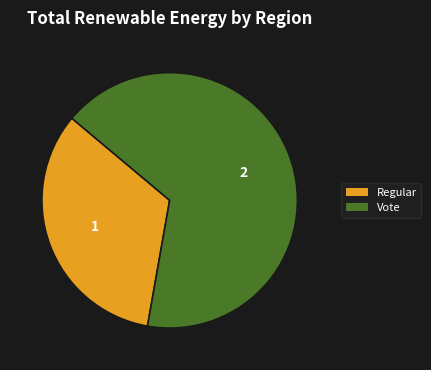

Combined, do Vote and Regular account for over 50%?

Yes